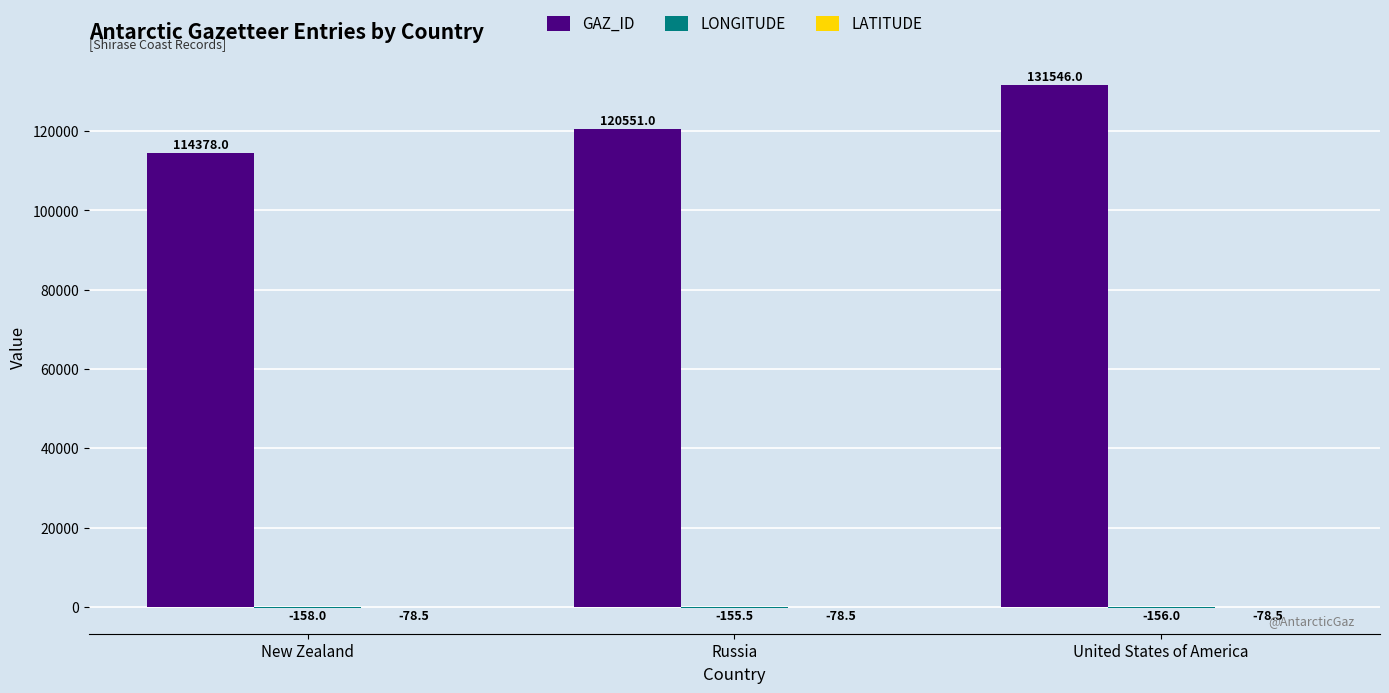

How many GAZ_ID values are between 114378 and 131546?

3